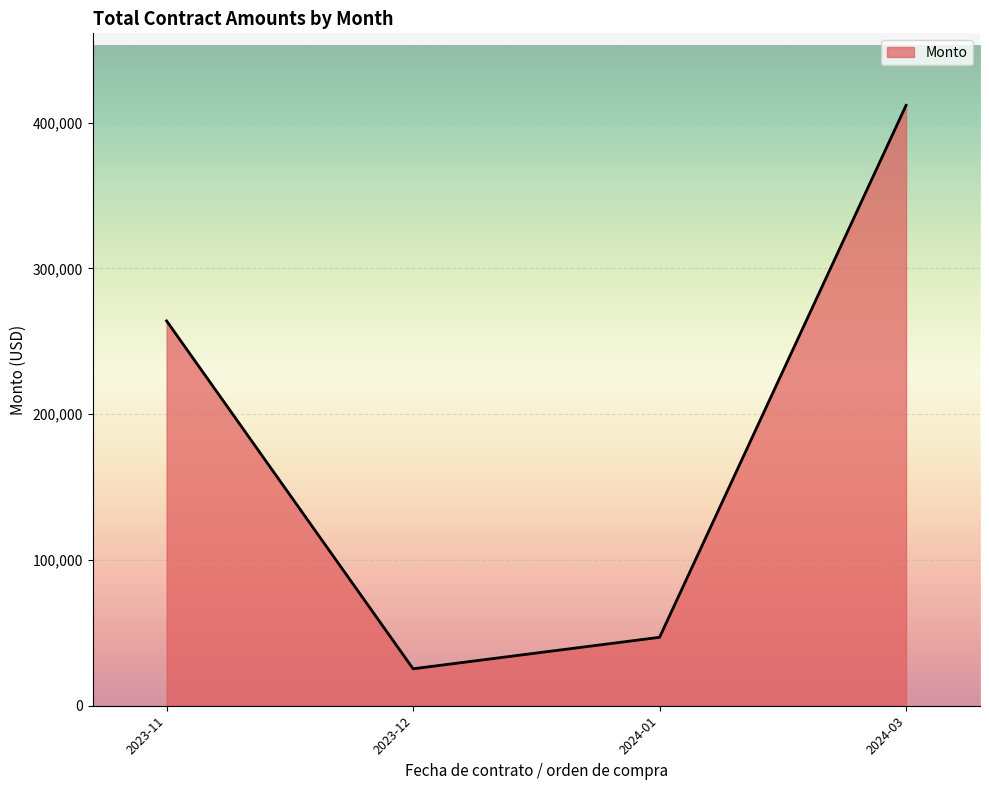

Rank the categories by value from highest to lowest.

2024-03, 2023-11, 2024-01, 2023-12